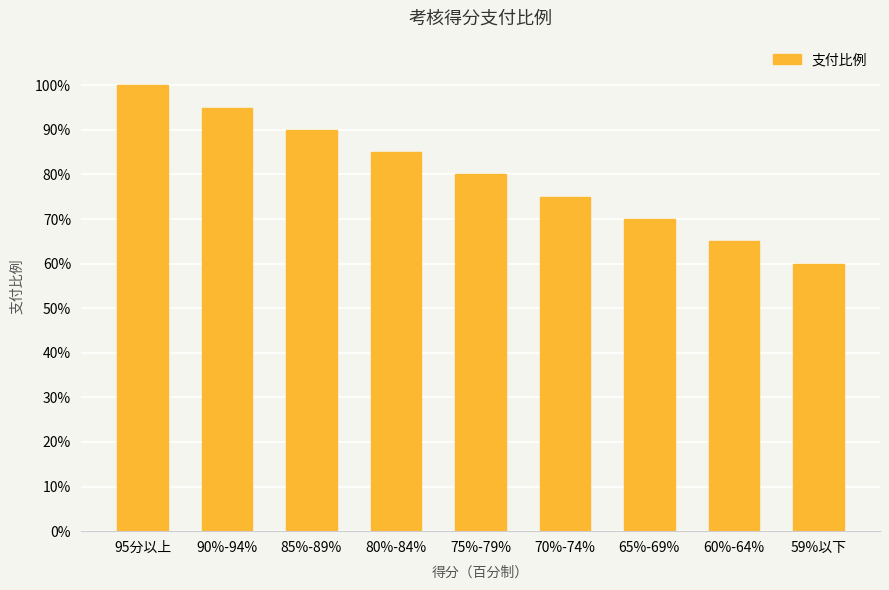

The chart shows a value of 0.8 at 80%-84%. True or false?

True